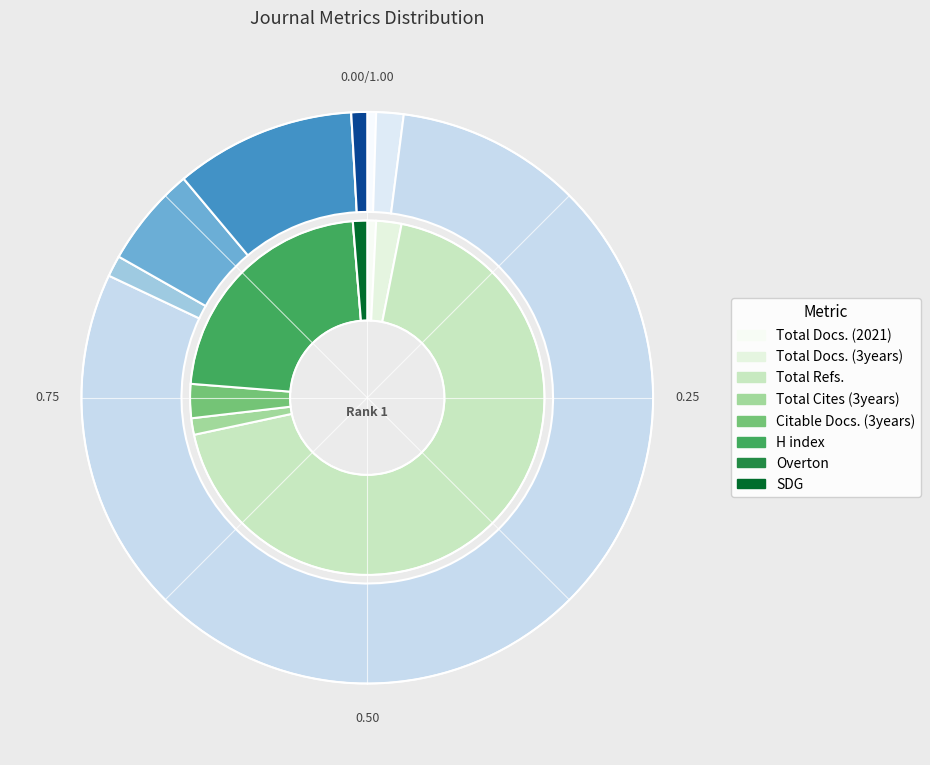

To the nearest percent, what portion does H index represent?

22%